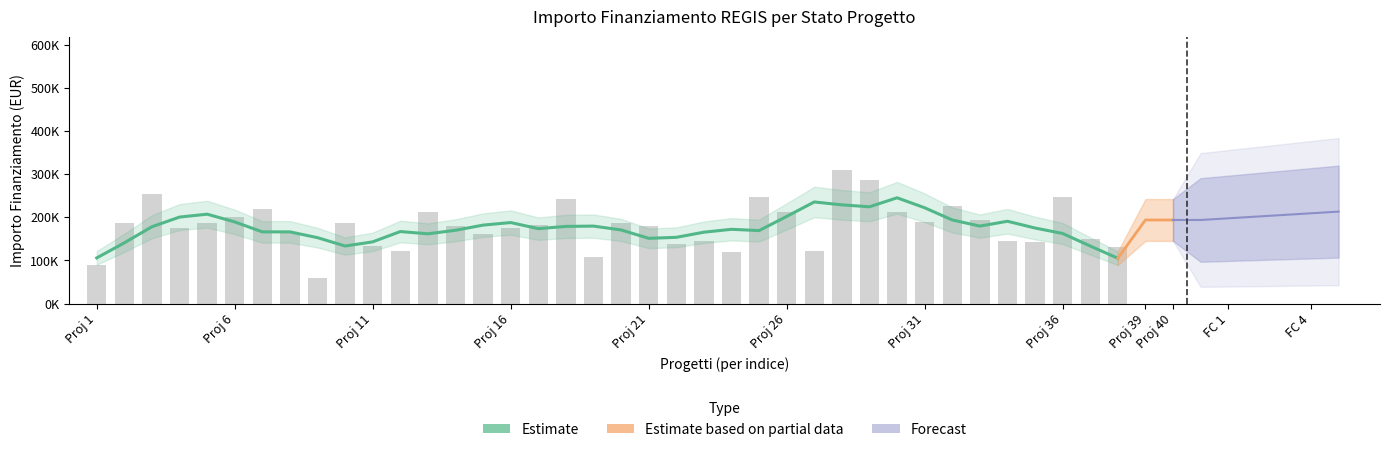

What is the approximate value at 3.2?

145306.8